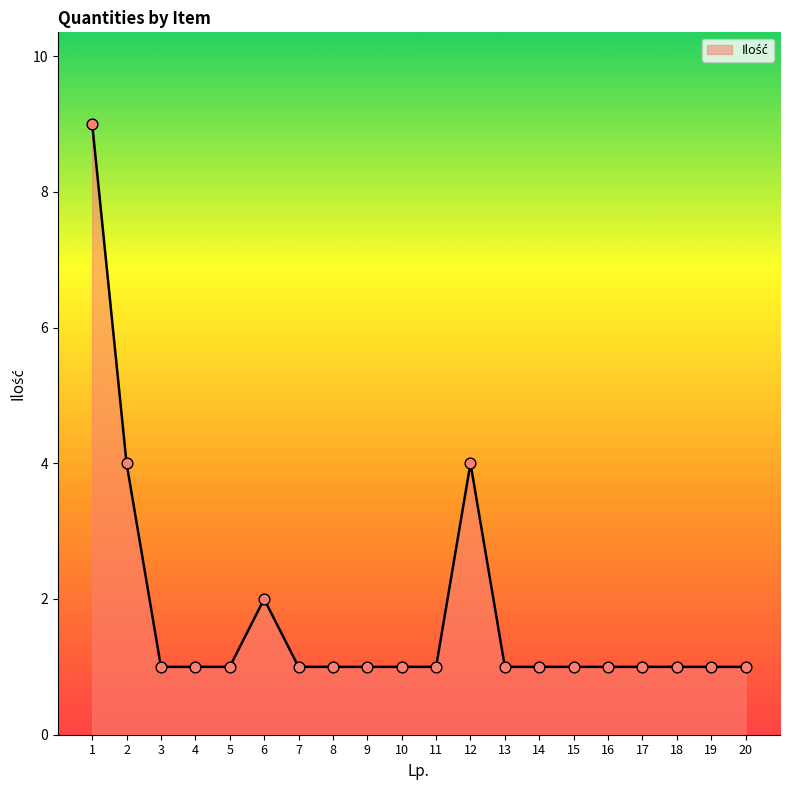

What is the change in value from 12 to 15?

-3